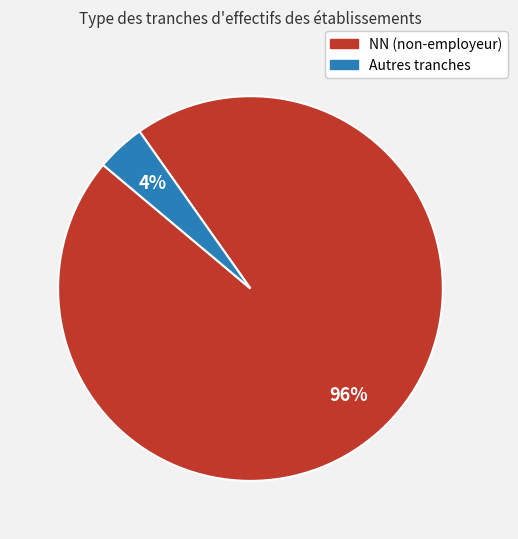

How many slices are in this pie chart?

2